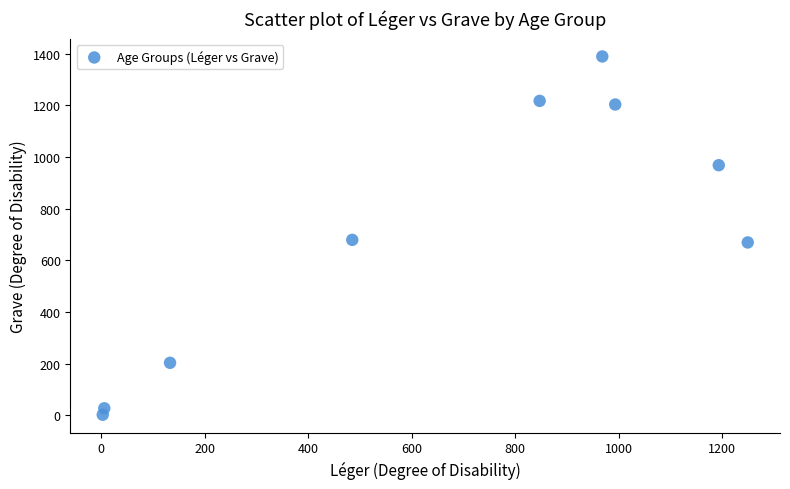

What is the average Y value?

706